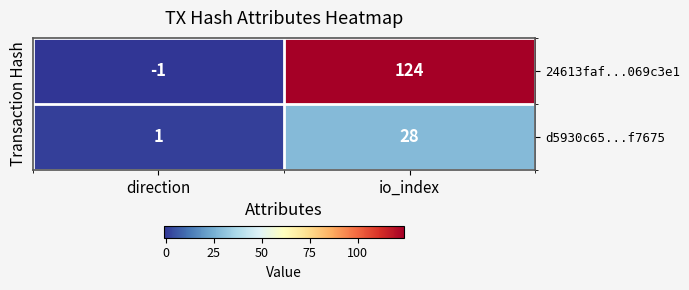

Rank the series at direction from highest to lowest value.

d5930c65...f7675, 24613faf...069c3e1